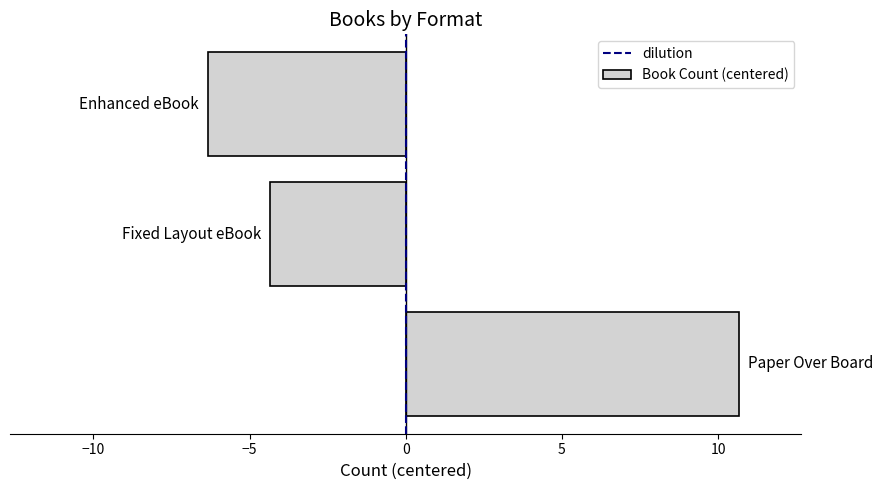

What is the minimum value shown in the chart?

-6.3